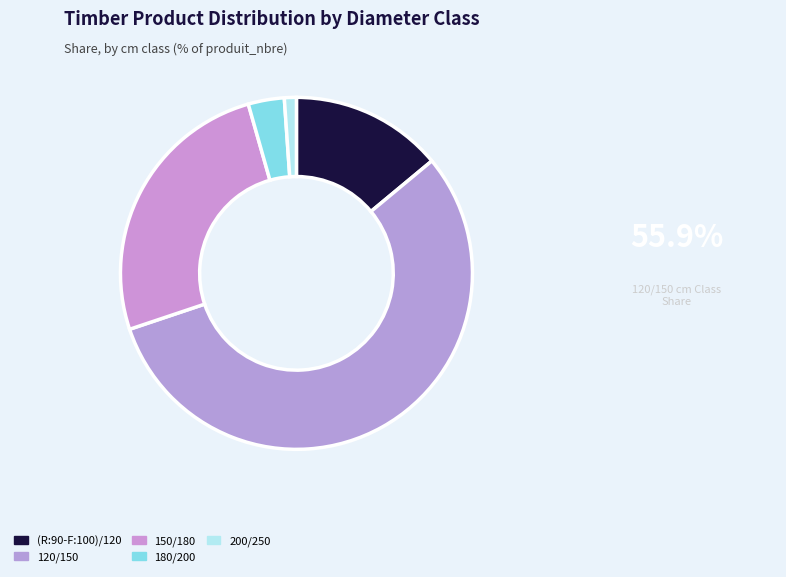

Which category has the smallest portion of the pie?

200/250